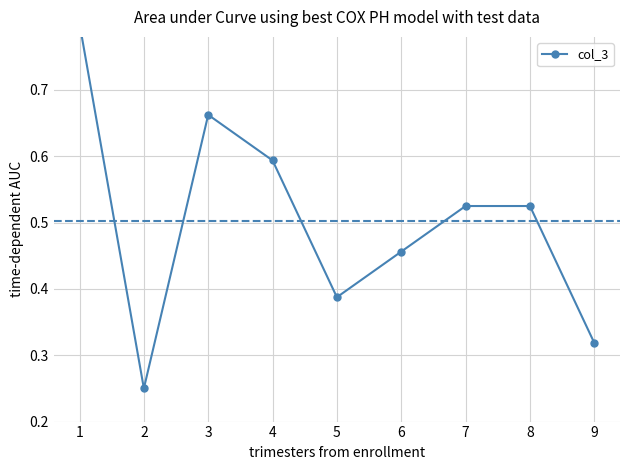

Does the chart have visible grid lines?

Yes